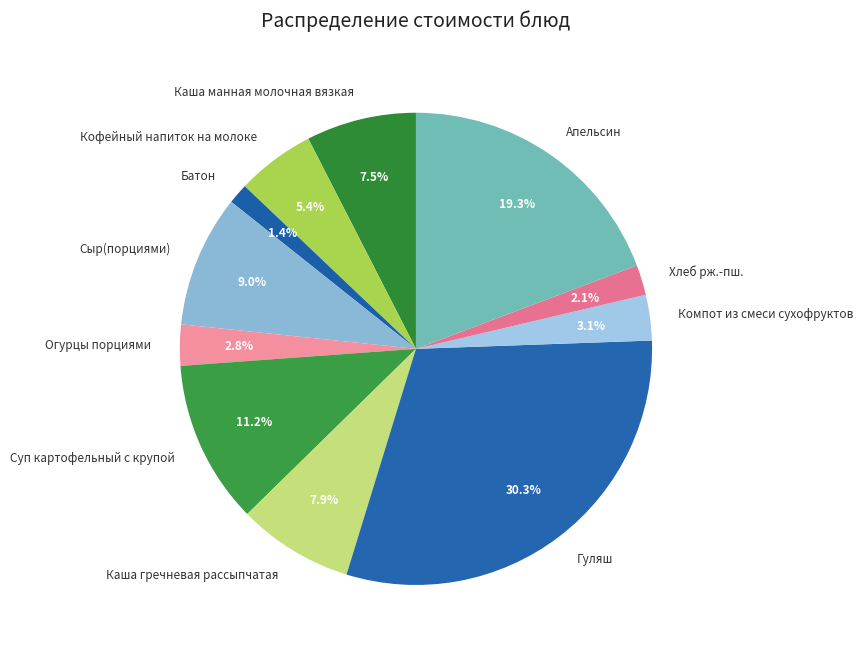

Count the number of slices in the pie.

11